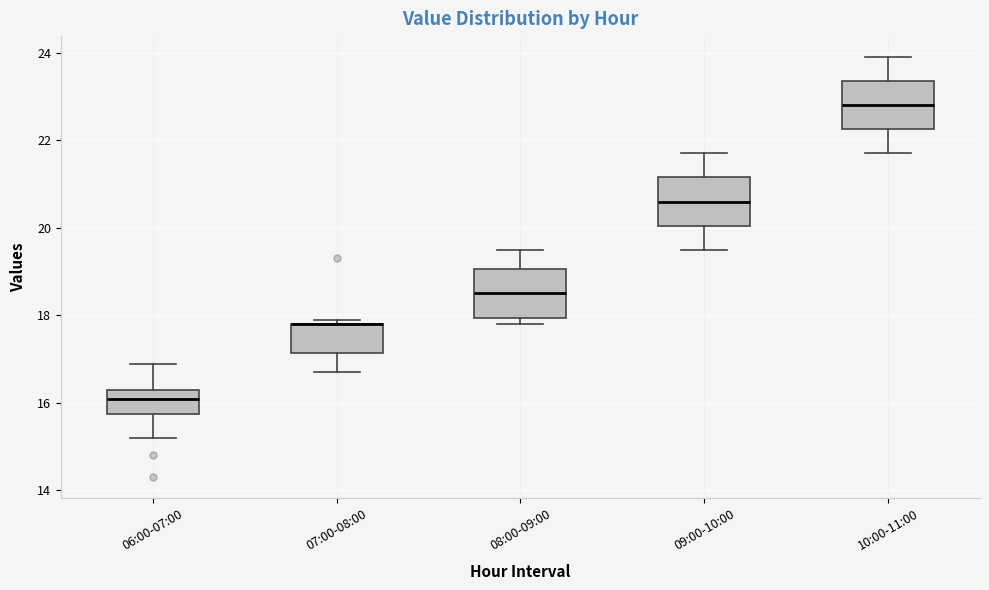

Where is the upper edge of the box for 09:00-10:00 on the y-axis? The values are not printed on the chart, so give them approximately, as read against the axis.

21.2